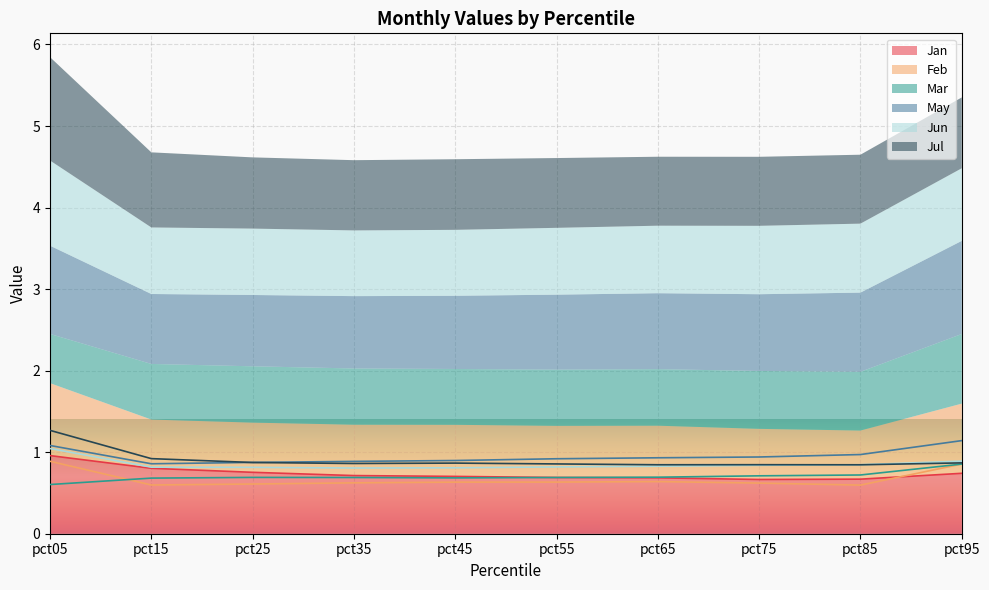

True or false: Mar and Jul cross at least once.

False